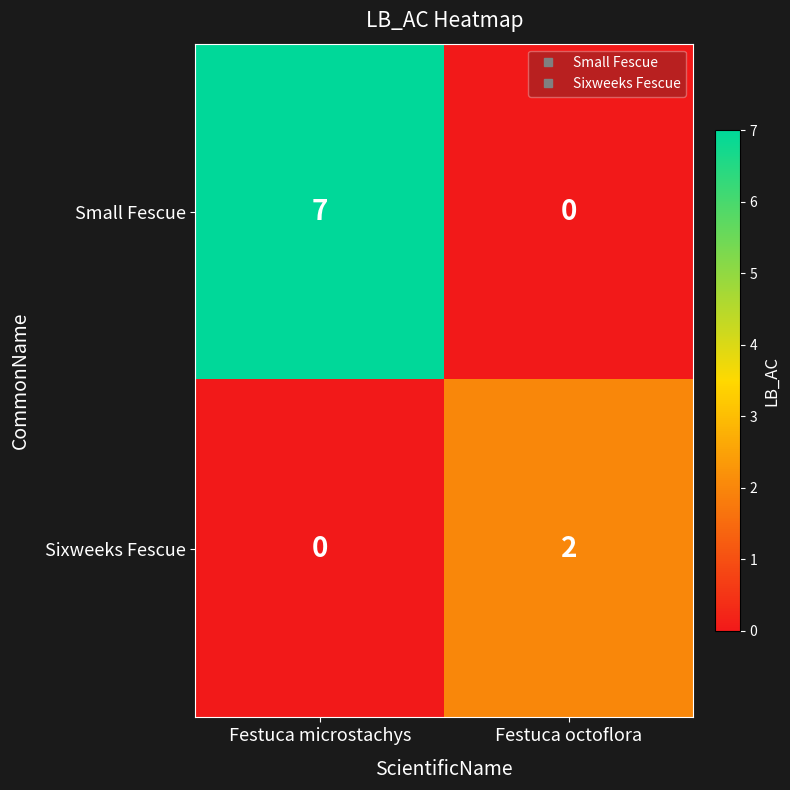

Reading right to left, transcribe all the data shown in this chart.

Small Fescue: Festuca octoflora=0	Festuca microstachys=7
Sixweeks Fescue: Festuca octoflora=2	Festuca microstachys=0